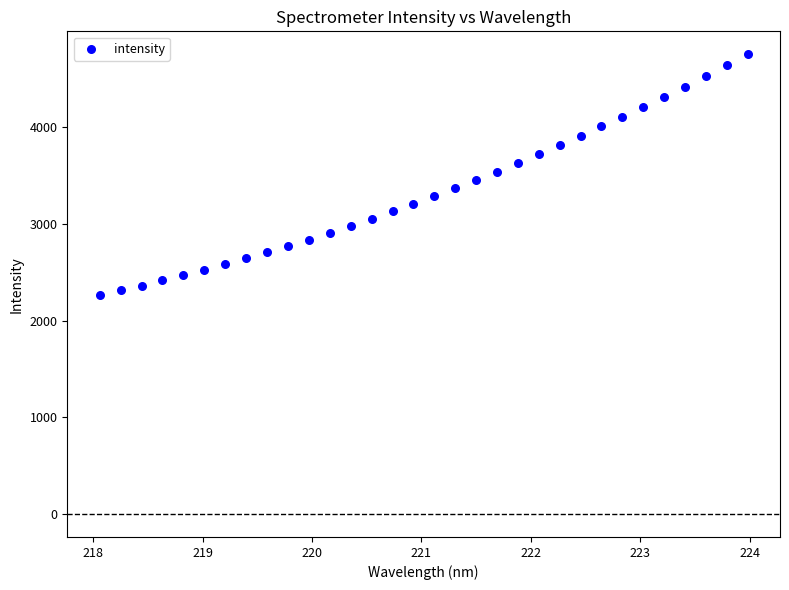

What is the range of X values (max minus min)?

5.9